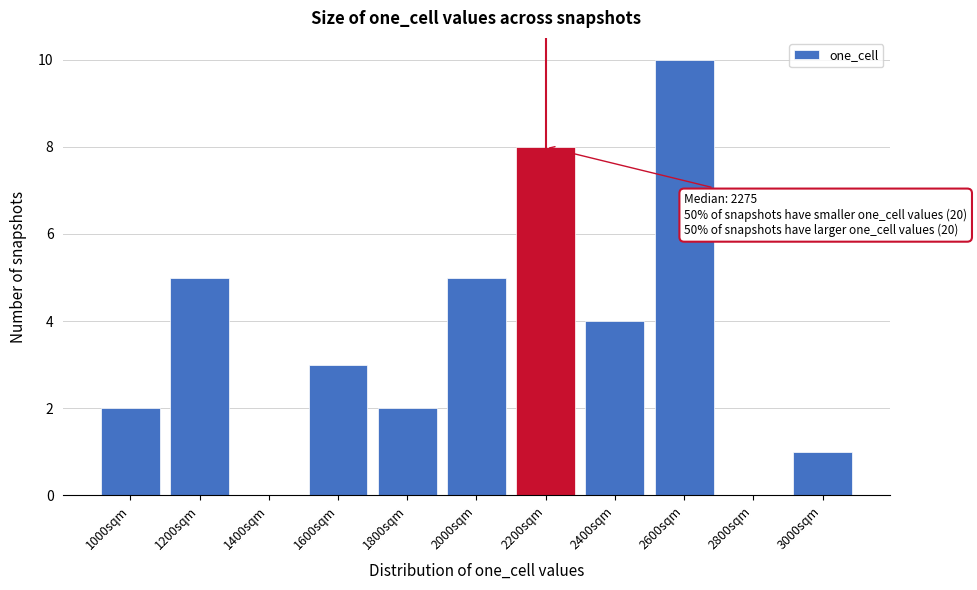

Reading left to right, list all the values displayed in this chart.

1000sqm=2	1200sqm=5	1400sqm=0	1600sqm=3	1800sqm=2	2000sqm=5	2200sqm=8	2400sqm=4	2600sqm=10	2800sqm=0	3000sqm=1